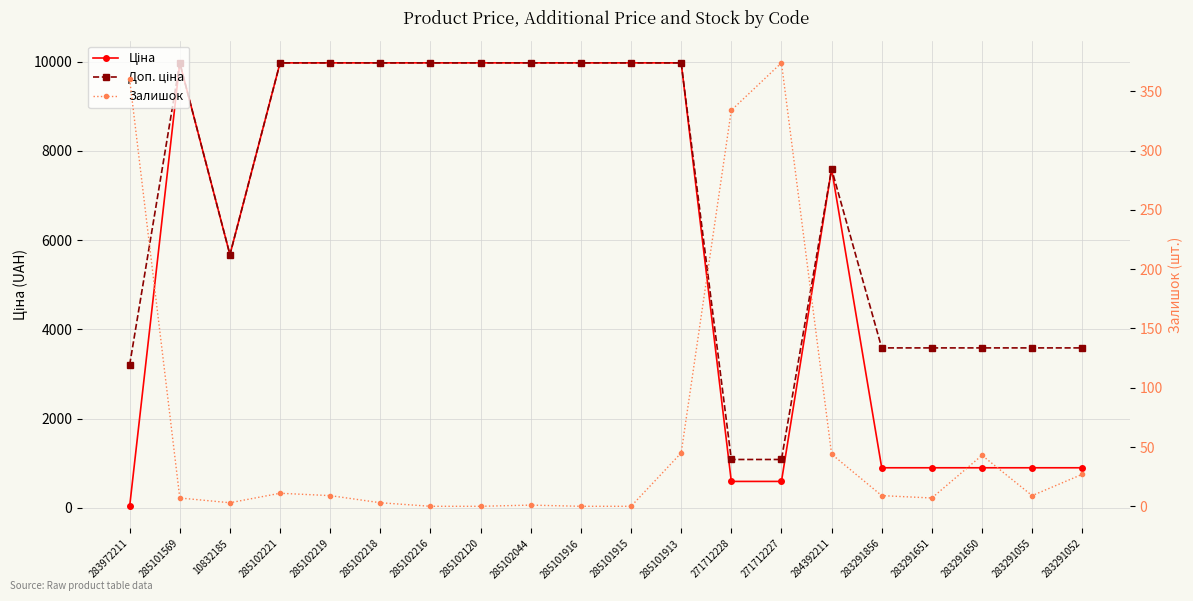

Which category has the lowest value across all series?

285102216